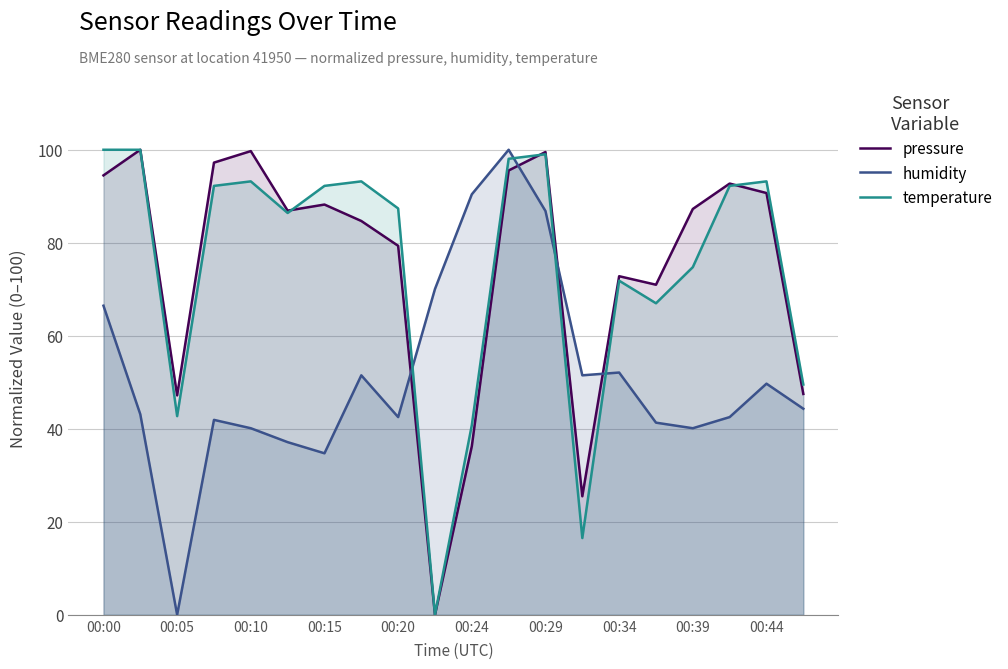

What are all the series names shown in the legend?

pressure, humidity, temperature